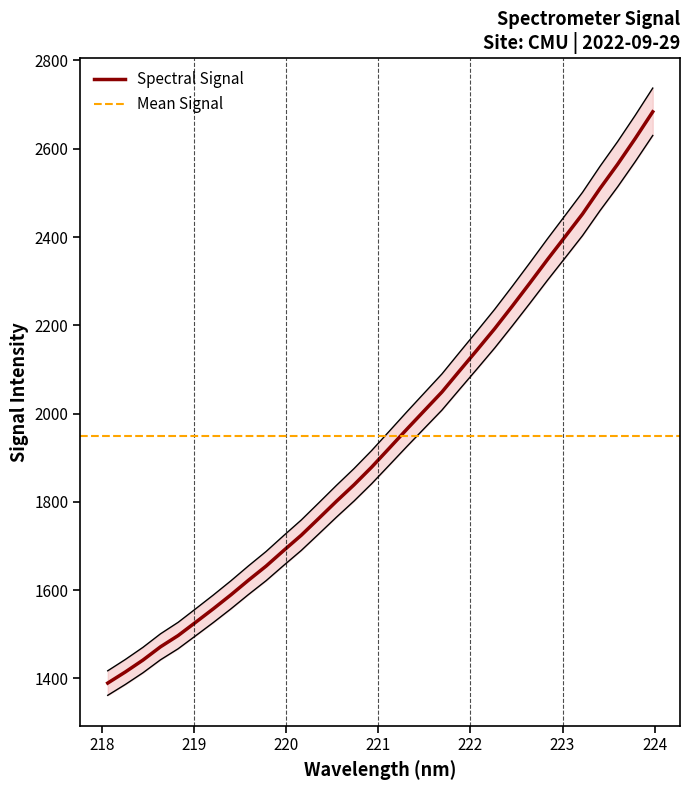

The value at 218.6332 is 1471.7. True or false?

True